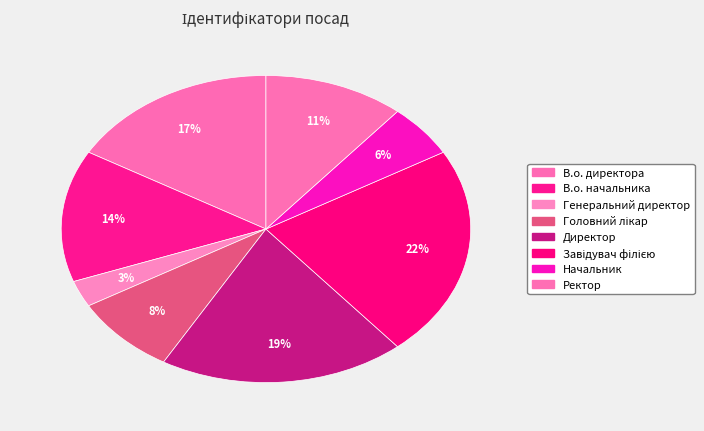

To the nearest percent, what is the difference between the largest and smallest slice percentages?

19%